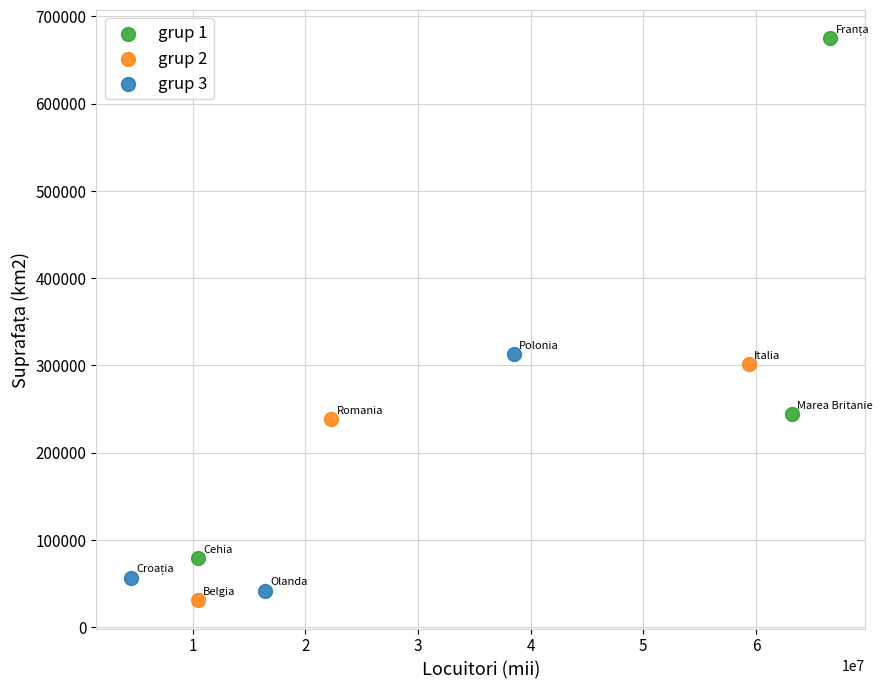

Which series contains the highest Y value?

grup 1